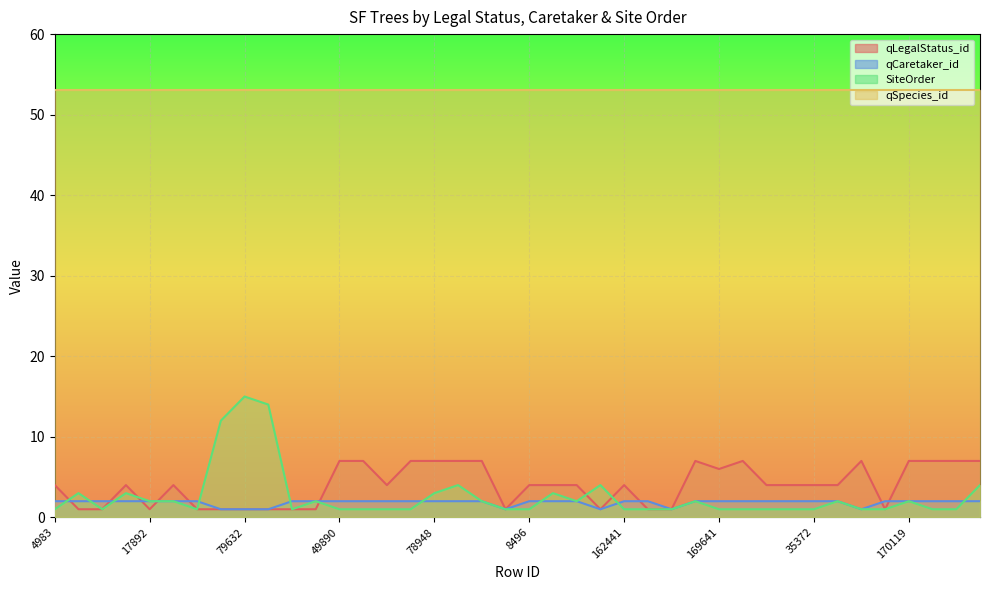

Does the chart display data point markers on the line(s)?

No